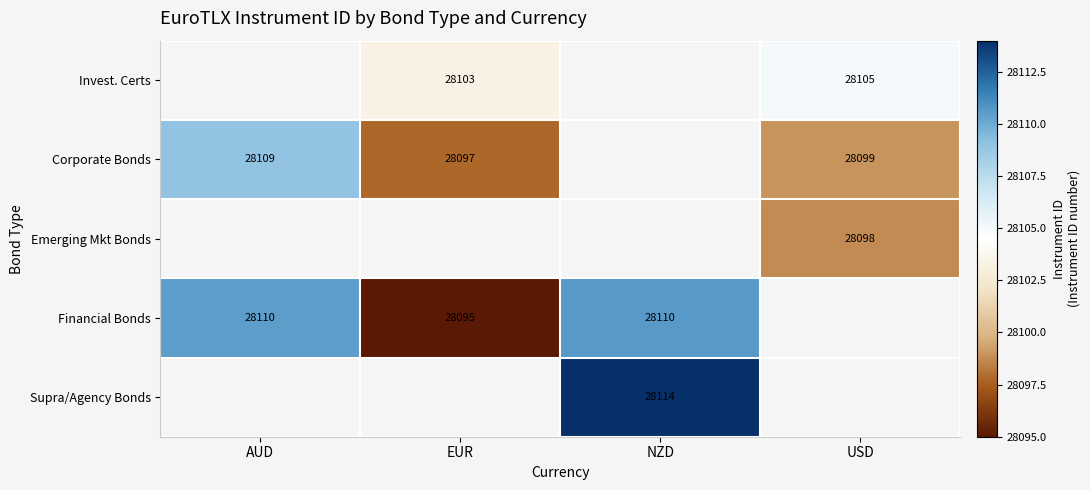

True or false: Supra/Agency Bonds has a value of 28114.0 at NZD.

True